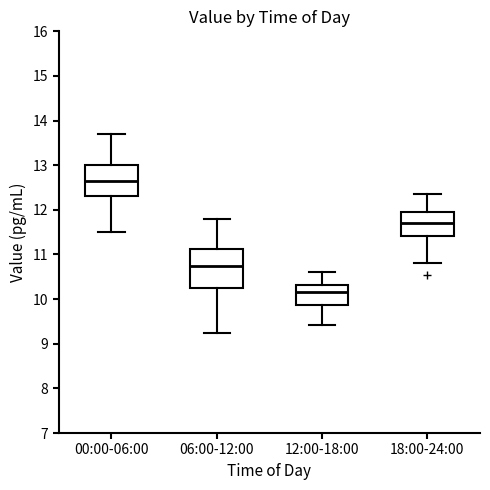

Comparing the boxes themselves (not the whiskers), which one is the tallest?

06:00-12:00